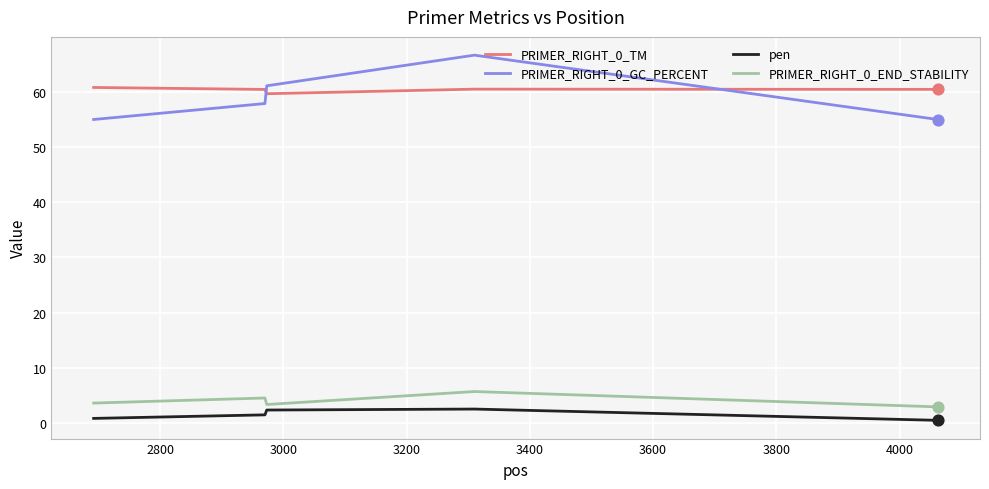

At how many categories does at least one series exceed 2?

5